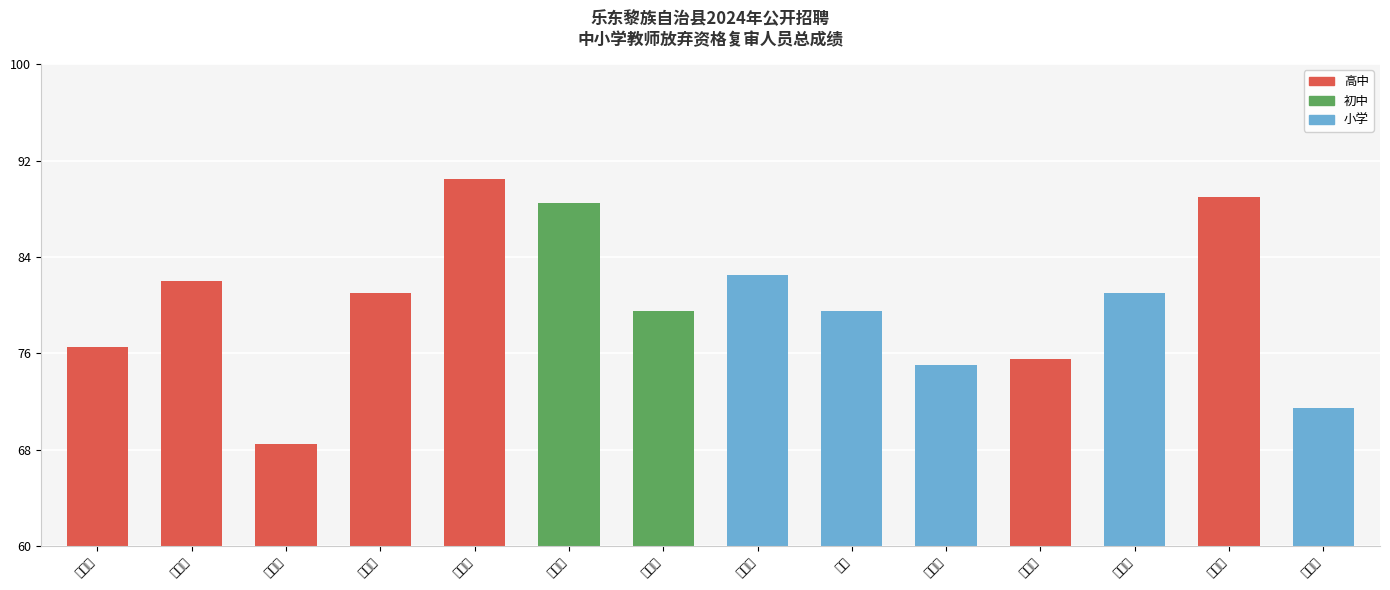

Reading right to left, what are all the values shown in this chart?

赵元霖=71.5	林姝含=89.0	李亚球=81.0	顾晓芸=75.5	陈桐桐=75.0	王芳=79.5	韦馨定=82.5	李向雪=79.5	刘新然=88.5	赵思英=90.5	符含萍=81.0	梁安泽=68.5	谭美翠=82.0	符小燕=76.5